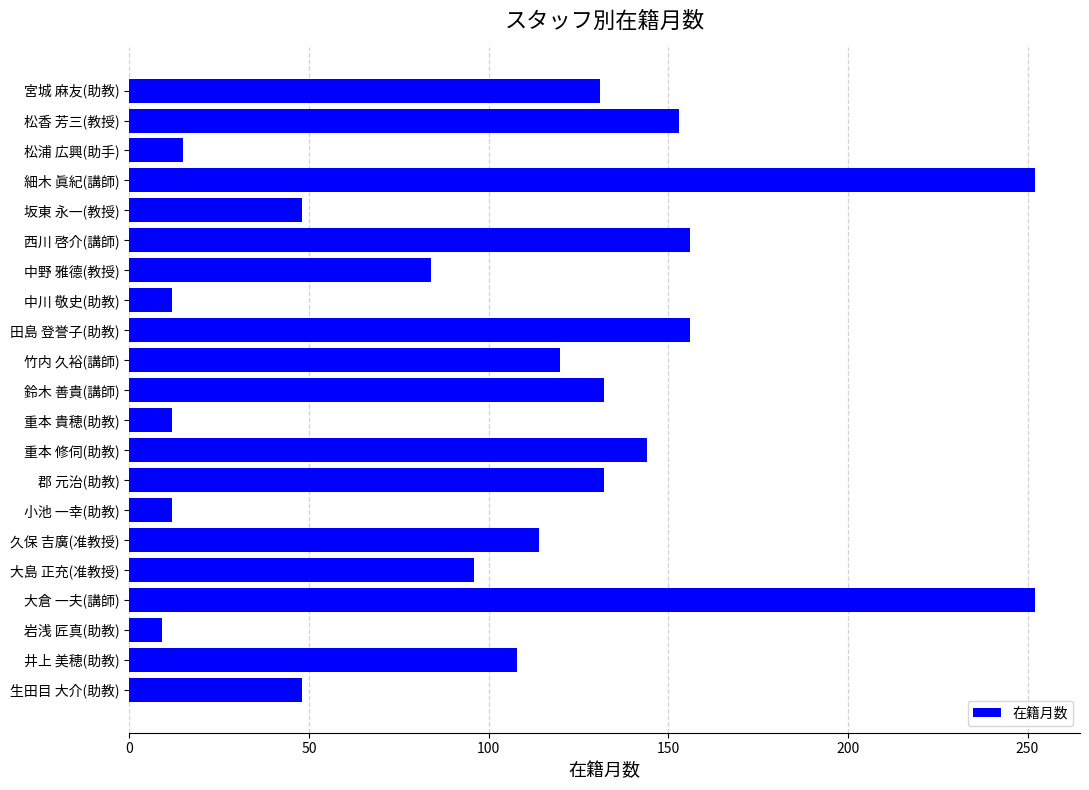

How many distinct data groups are displayed?

1